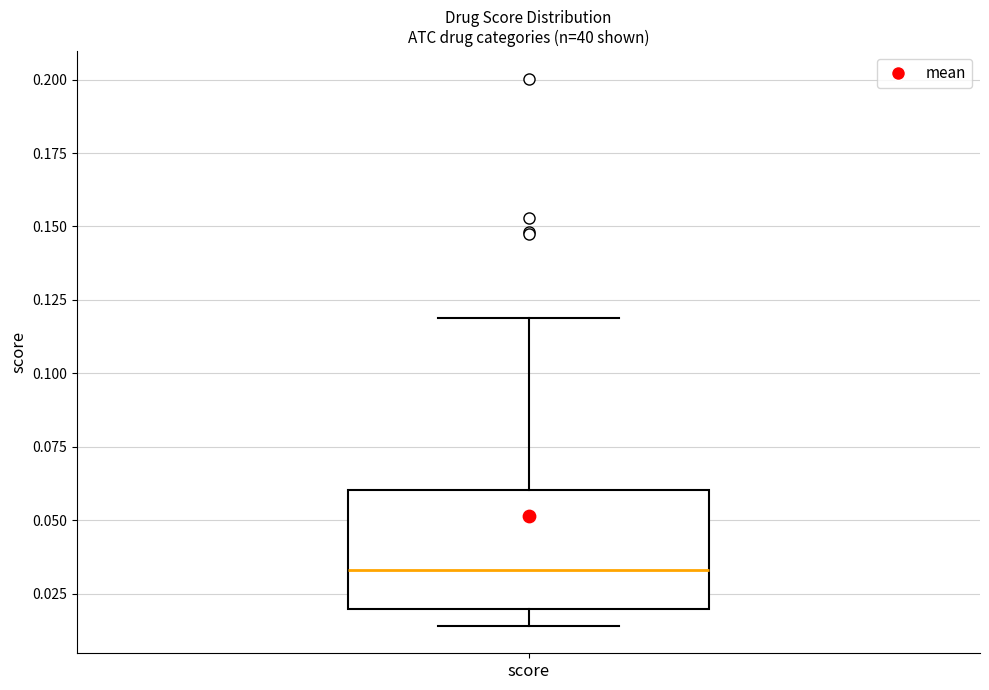

Read this box plot against the y-axis: the position of the median line, the range covered by the box, and the ends of both whiskers. The values are not printed on the chart, so give them approximately, as read against the axis.

median 0.035, box 0.020 to 0.060, whiskers 0.015 to 0.120